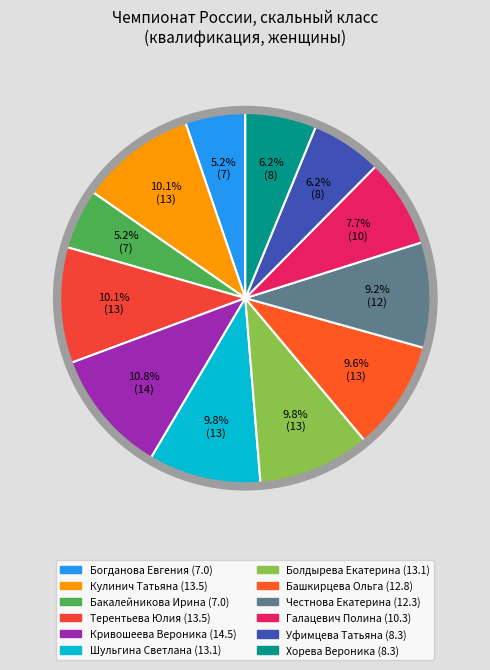

The Честнова Екатерина slice represents 9% of the pie. True or false?

True